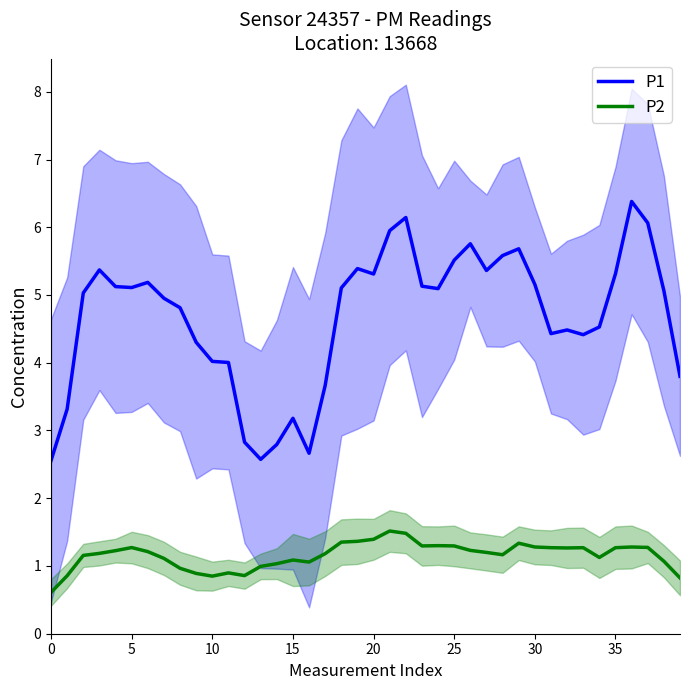

What is the minimum value shown in the chart?

0.6